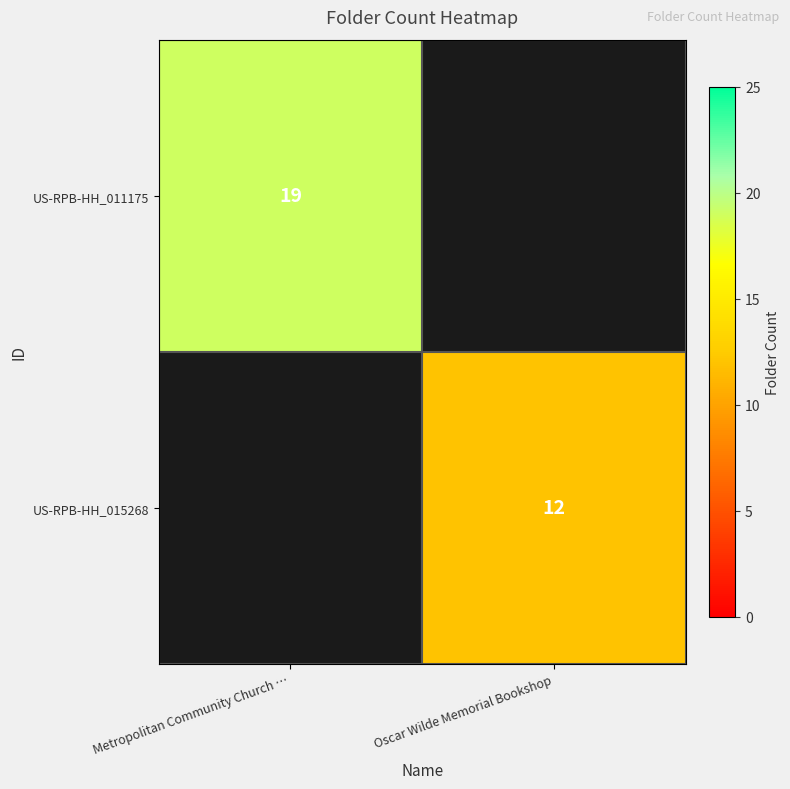

The value of US-RPB-HH_015268 at Oscar Wilde Memorial Bookshop is 19. True or false?

False